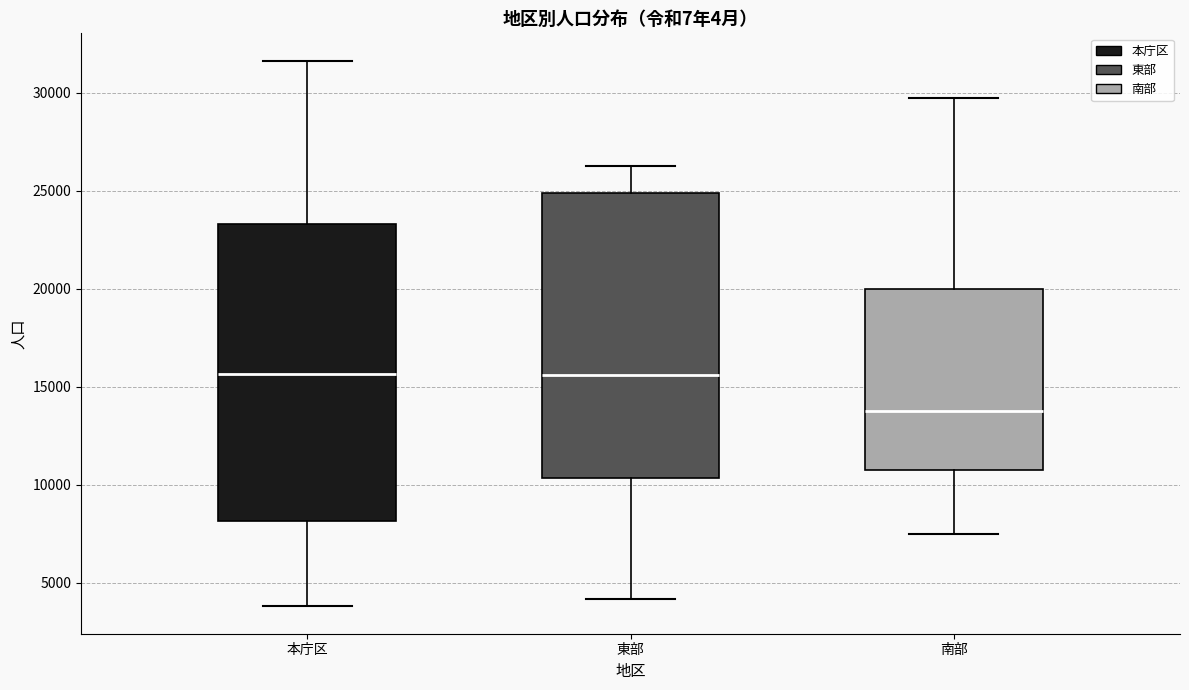

Which box has the lowest median line?

南部